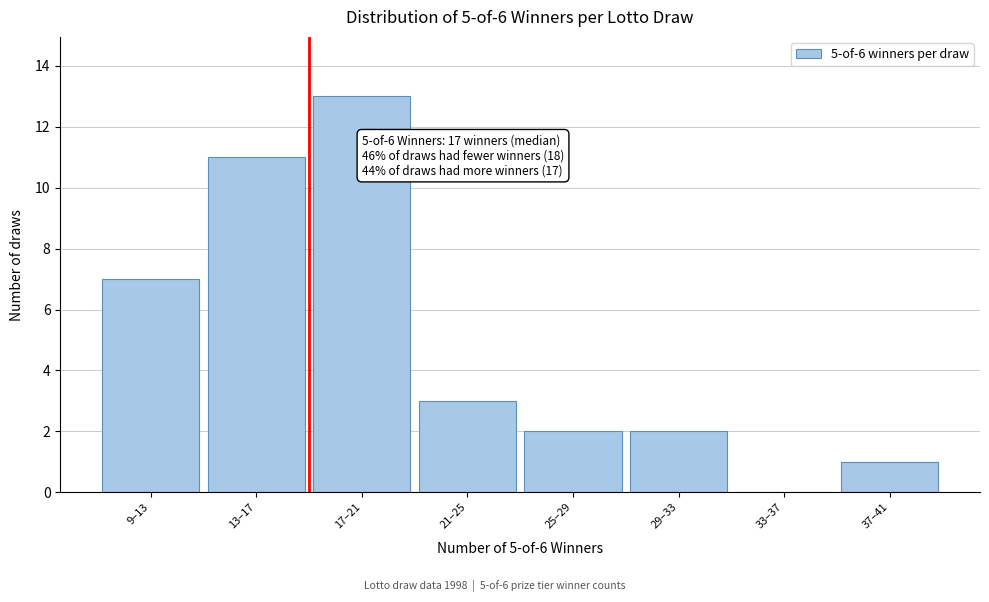

Reading left to right, extract all data points from this chart.

9–13=7	13–17=11	17–21=13	21–25=3	25–29=2	29–33=2	33–37=0	37–41=1